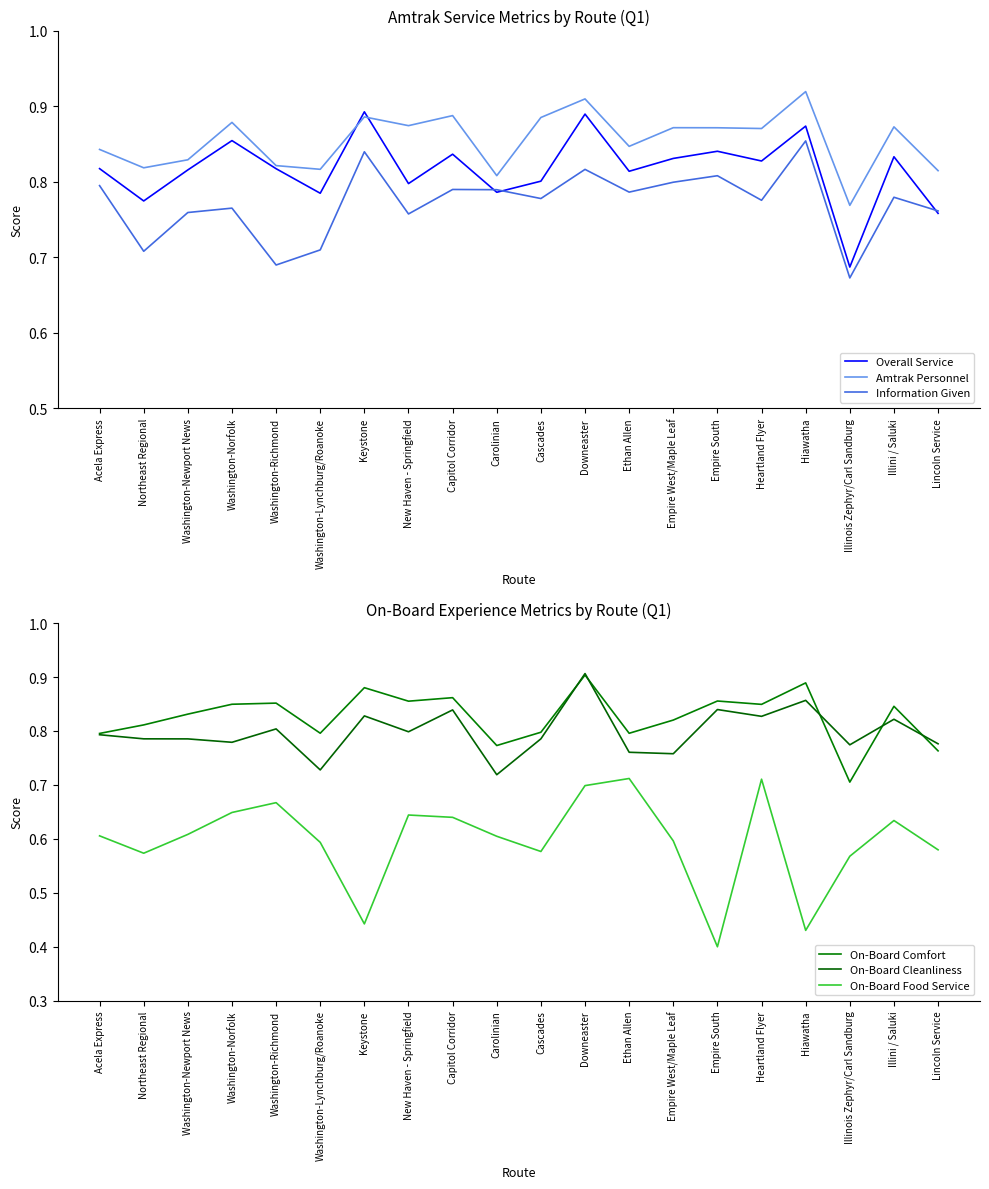

Which series has the largest total across all categories?

Amtrak Personnel